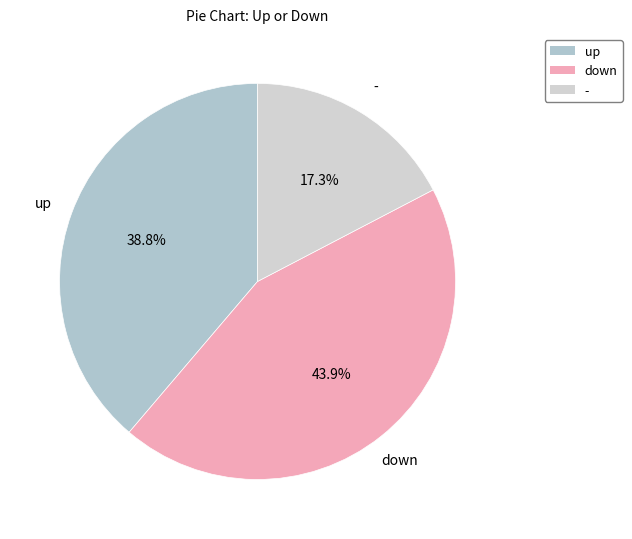

Approximately how many times larger is the value at up compared to -?

2.2